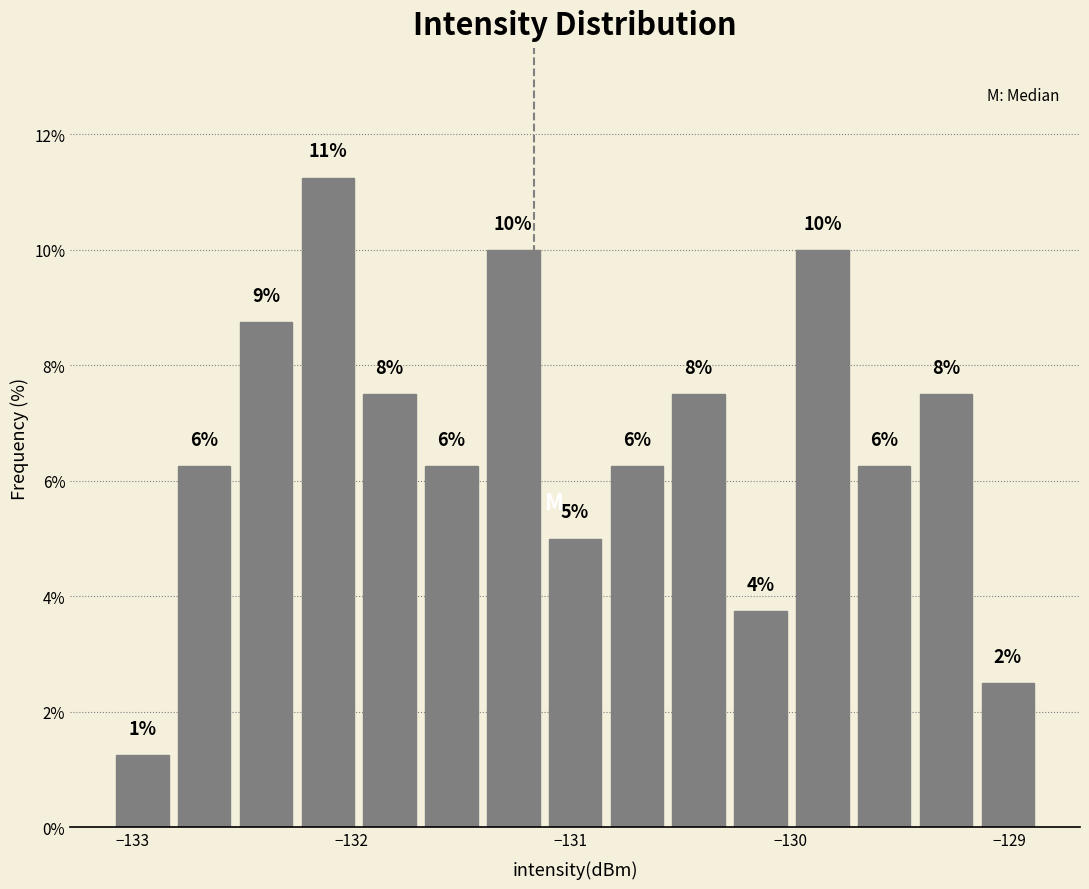

Around what value on the x-axis is the tallest bar? Give the approximate position of its centre, as read against the axis.

-132.1